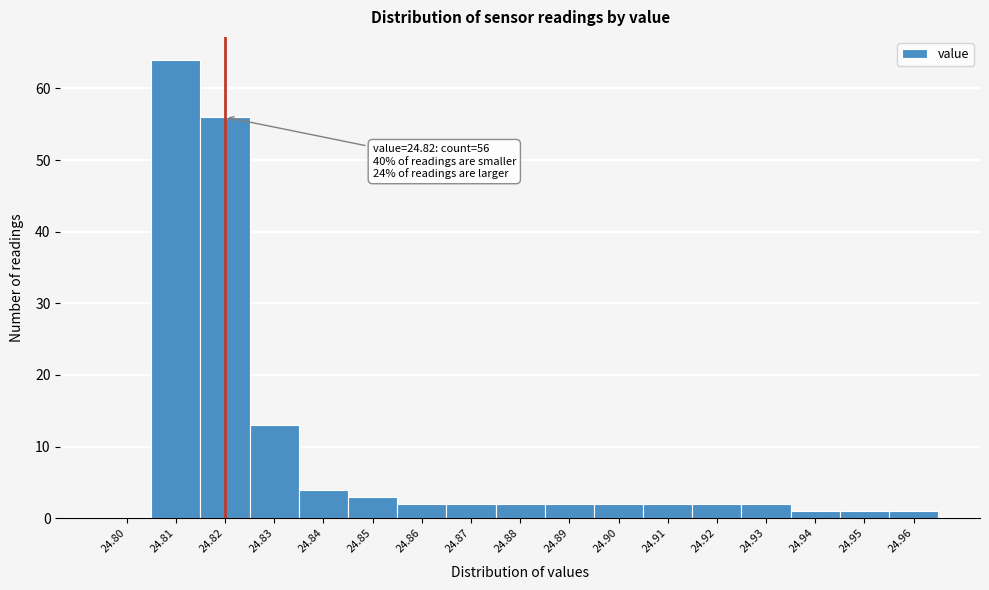

Reading left to right, transcribe all the data shown in this chart.

24.80=0	24.81=64	24.82=56	24.83=13	24.84=4	24.85=3	24.86=2	24.87=2	24.88=2	24.89=2	24.90=2	24.91=2	24.92=2	24.93=2	24.94=1	24.95=1	24.96=1